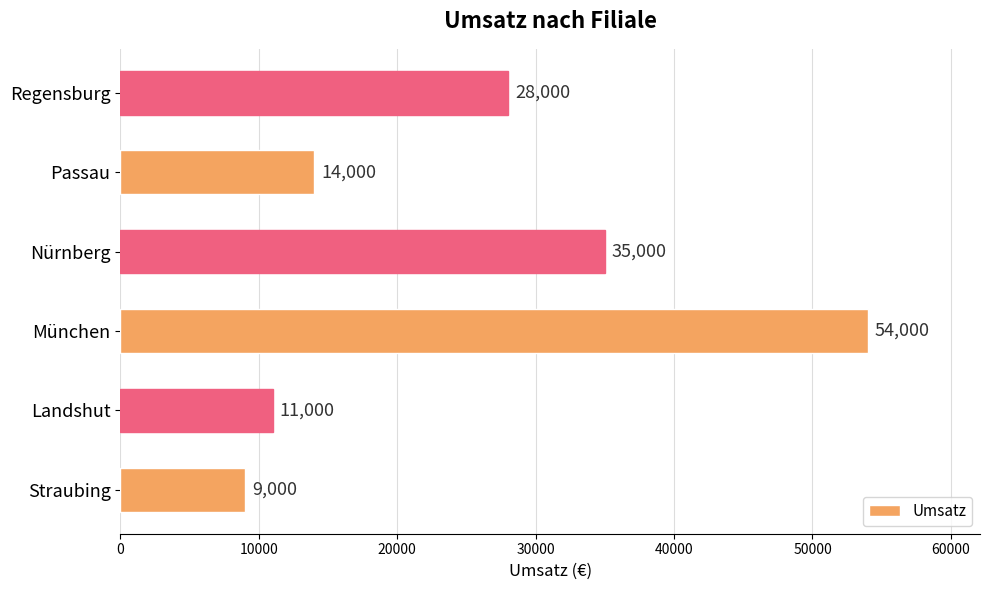

What is the sum of all values?

151000